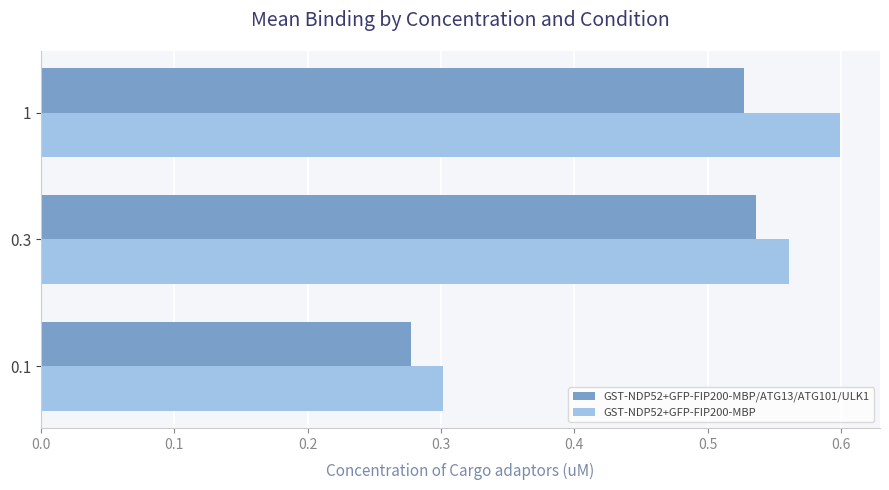

Count the GST-NDP52+GFP-FIP200-MBP/ATG13/ATG101/ULK1 values in the range 0 to 1.

3